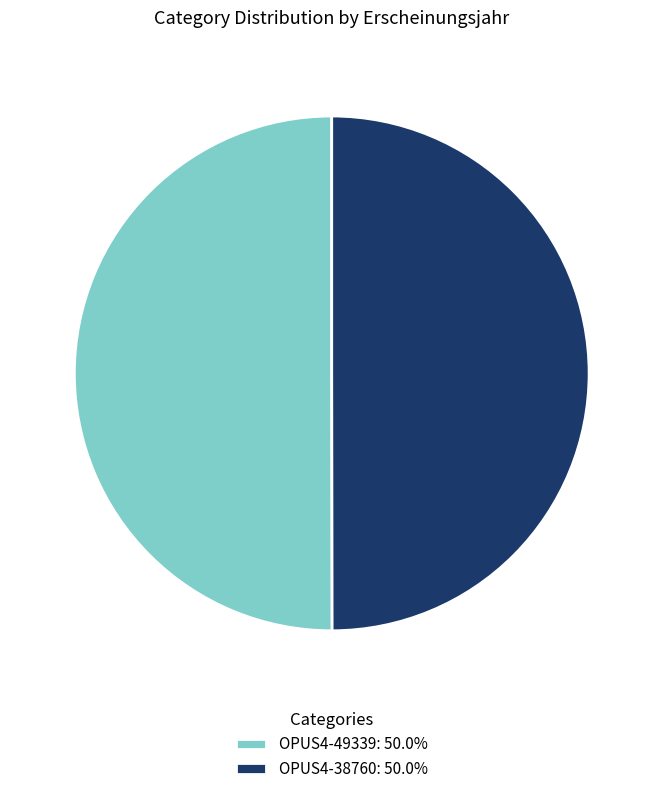

True or false: OPUS4-38760 accounts for 44% of the total.

False